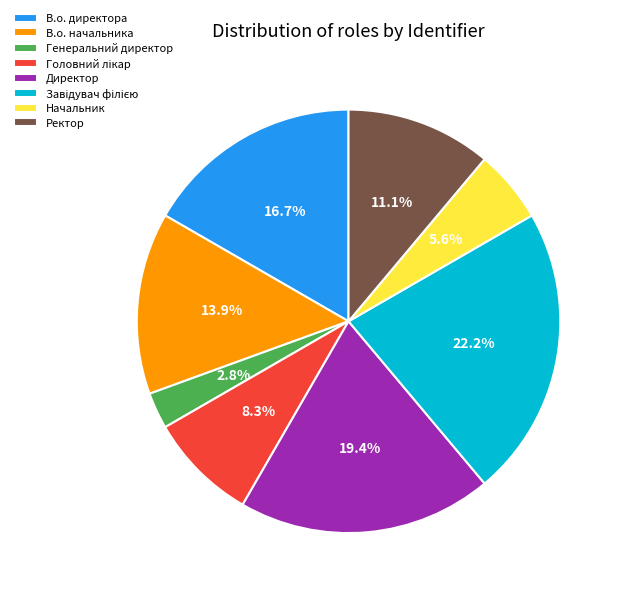

Which slice is the smallest?

Генеральний директор